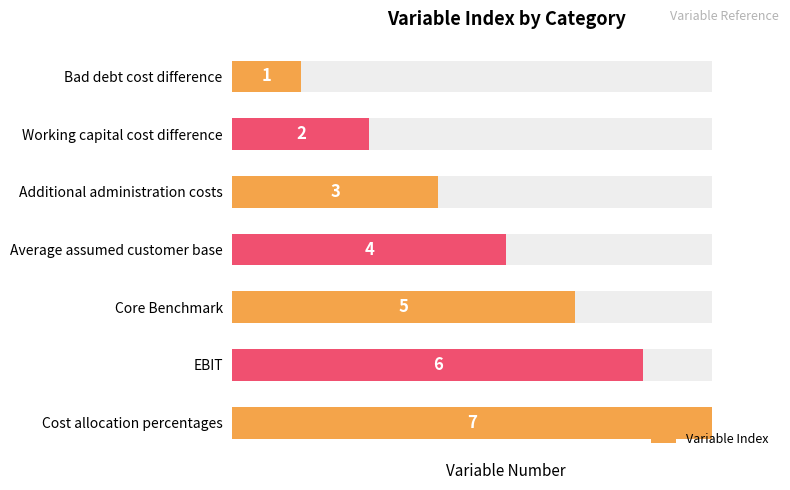

Between Core Benchmark and Bad debt cost difference, which is larger?

Core Benchmark